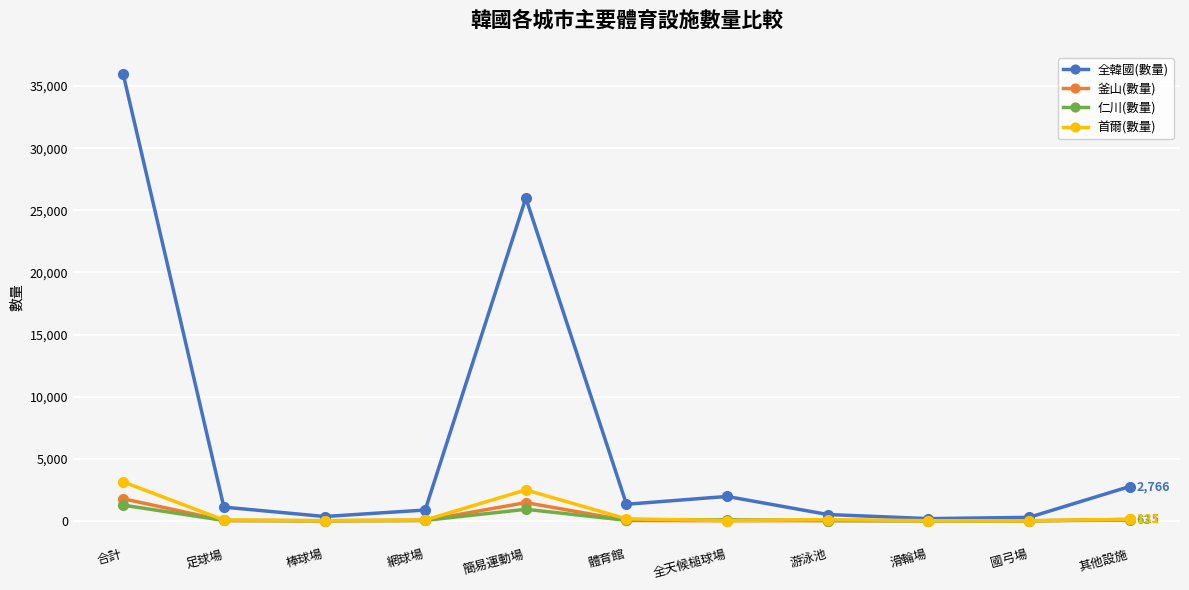

What is the label of the 2nd point from the left?

足球場